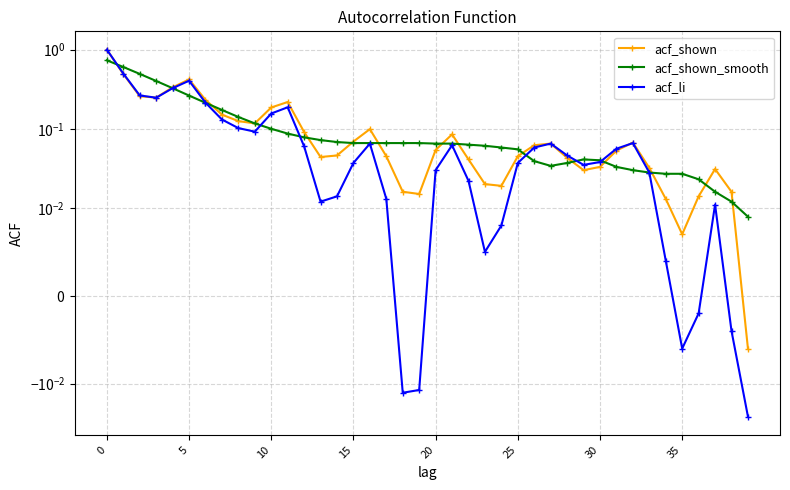

After their last crossing, which series has the higher values: acf_shown or acf_shown_smooth?

acf_shown_smooth